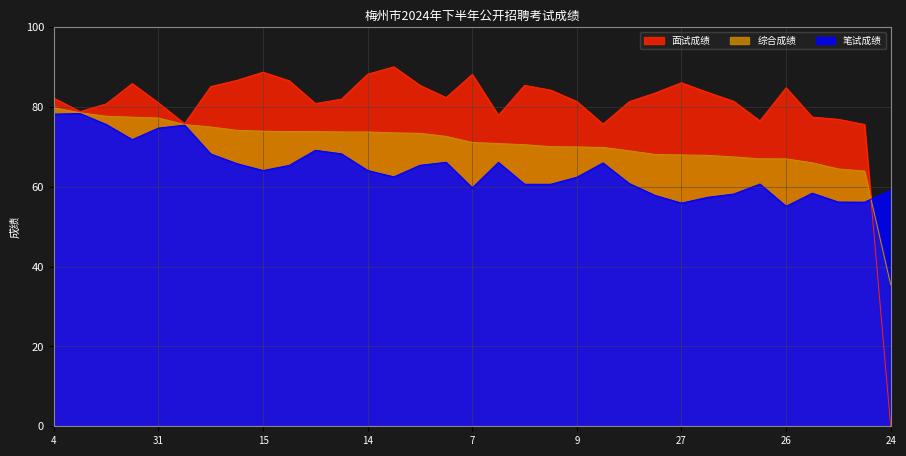

Where is 综合成绩 nearest to the value 57?

13